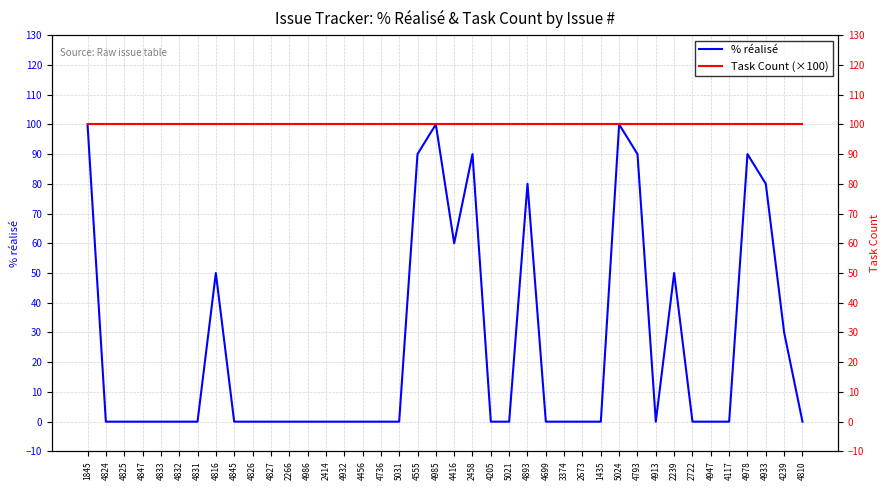

Reading right to left, what are all the values shown in this chart?

% réalisé: 0	30	80	90	0	0	0	50	0	90	100	0	0	0	0	80	0	0	90	60	100	90	0	0	0	0	0	0	0	0	0	0	50	0	0	0	0	0	0	100
Task Count (×100): 100	100	100	100	100	100	100	100	100	100	100	100	100	100	100	100	100	100	100	100	100	100	100	100	100	100	100	100	100	100	100	100	100	100	100	100	100	100	100	100